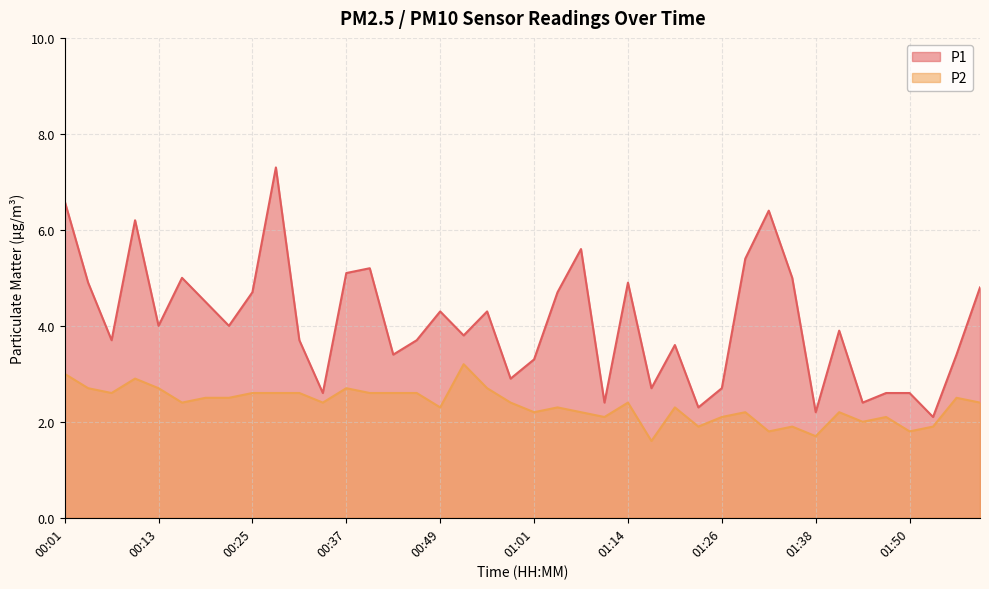

True or false: P1 has more than 0 points higher than both neighbors.

True